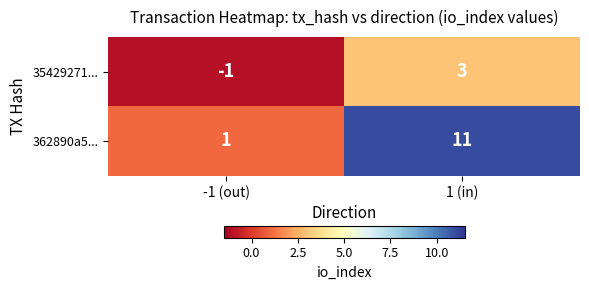

Is it true that 35429271... equals 3 at 1 (in)?

True